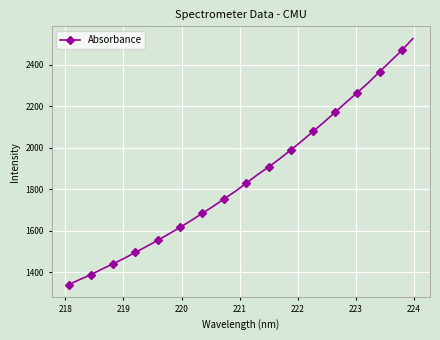

What is the value of the 11th point from the left?

1615.3